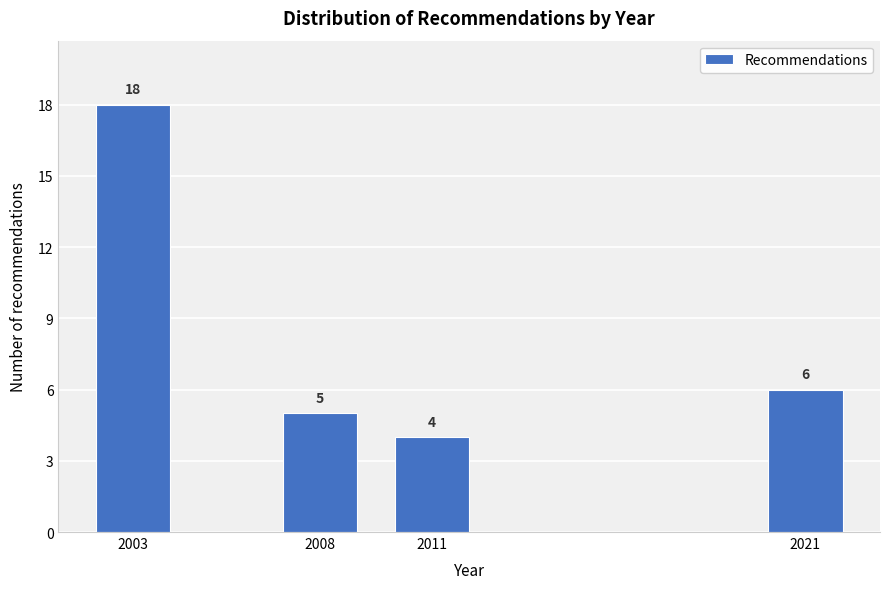

Reading left to right, what are all the values shown in this chart?

18	5	4	6